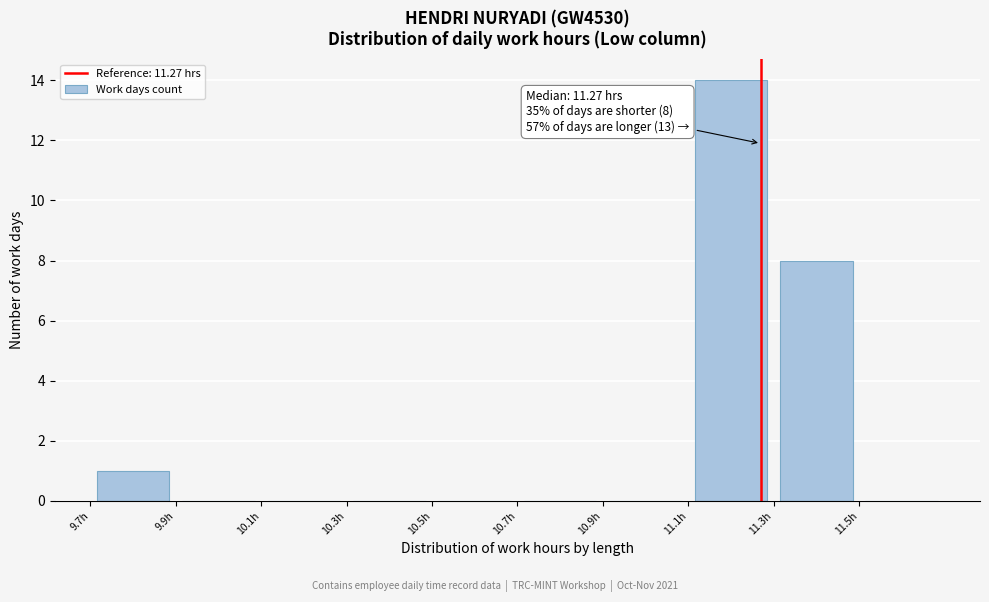

Over which range of the x-axis is the bar tallest?

11.1 to 11.3